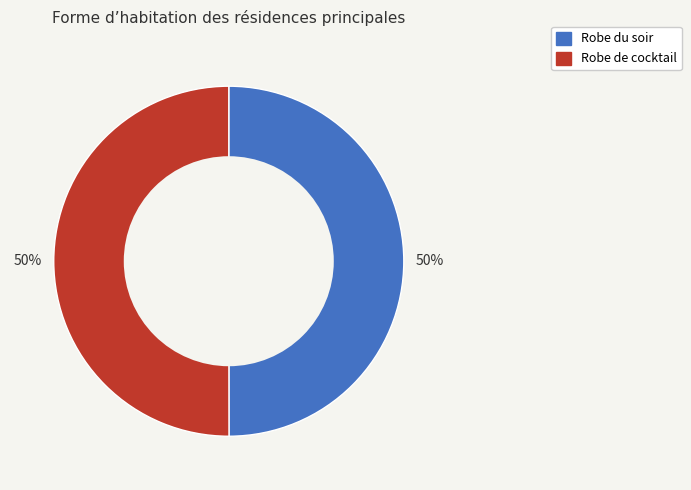

Is the sum of Robe de cocktail and Robe du soir greater than half?

Yes